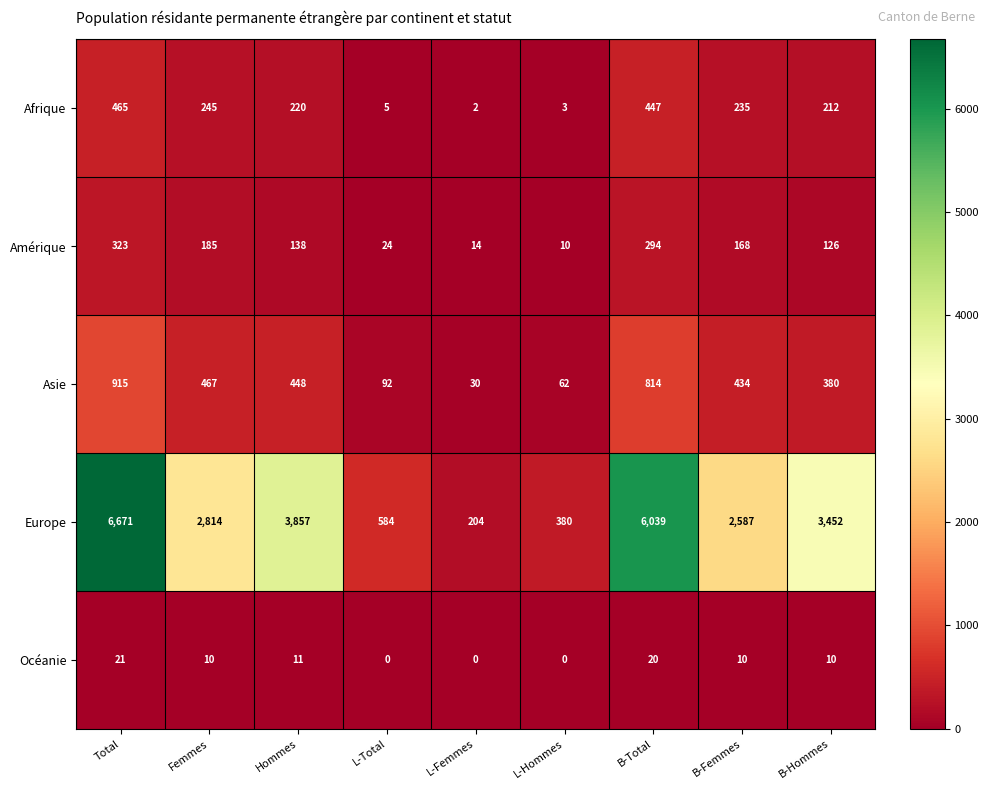

Is it true that Asie equals 553 at B-Hommes?

False